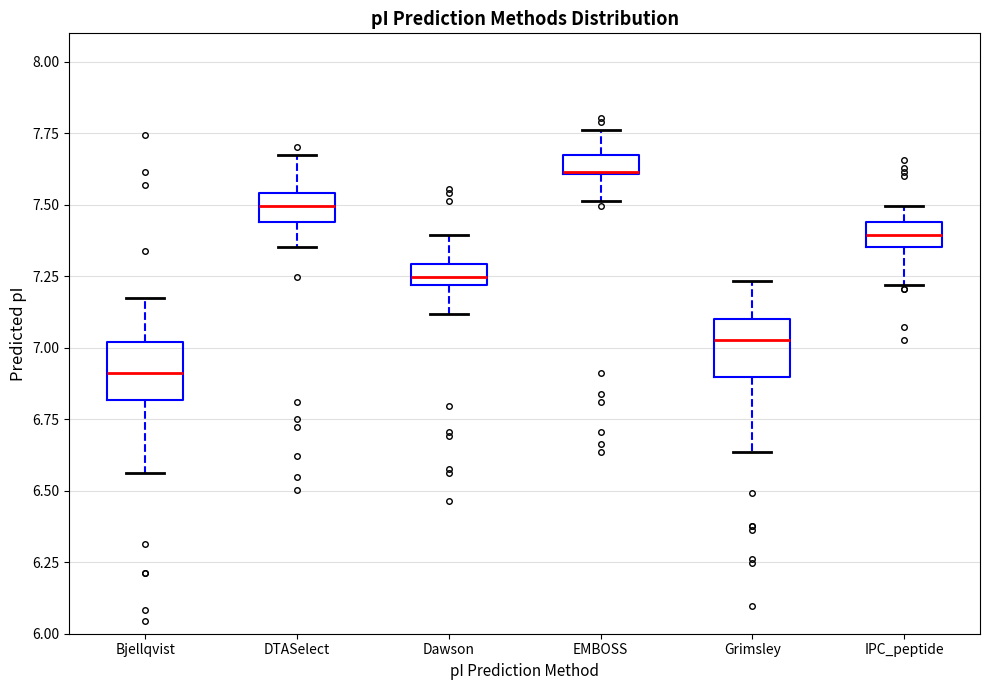

Where does the upper whisker of the box for EMBOSS end on the y-axis? The values are not printed on the chart, so give them approximately, as read against the axis.

7.75